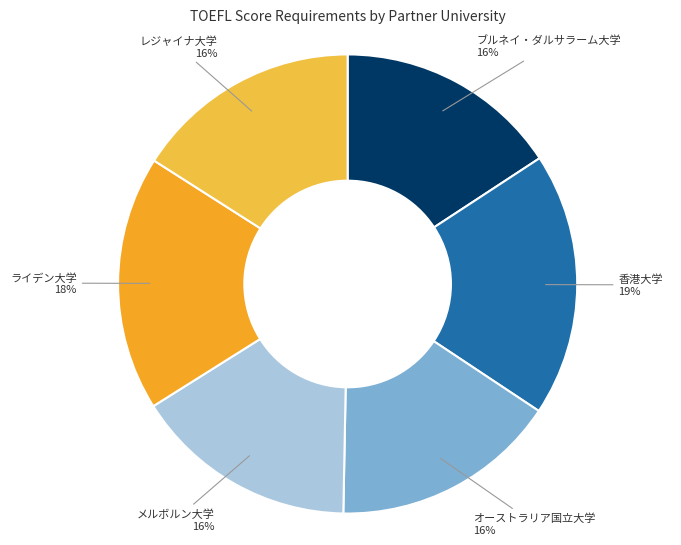

True or false: レジャイナ大学 accounts for 4% of the total.

False